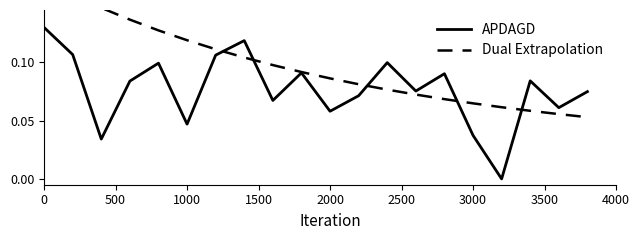

Does the chart have visible grid lines?

No